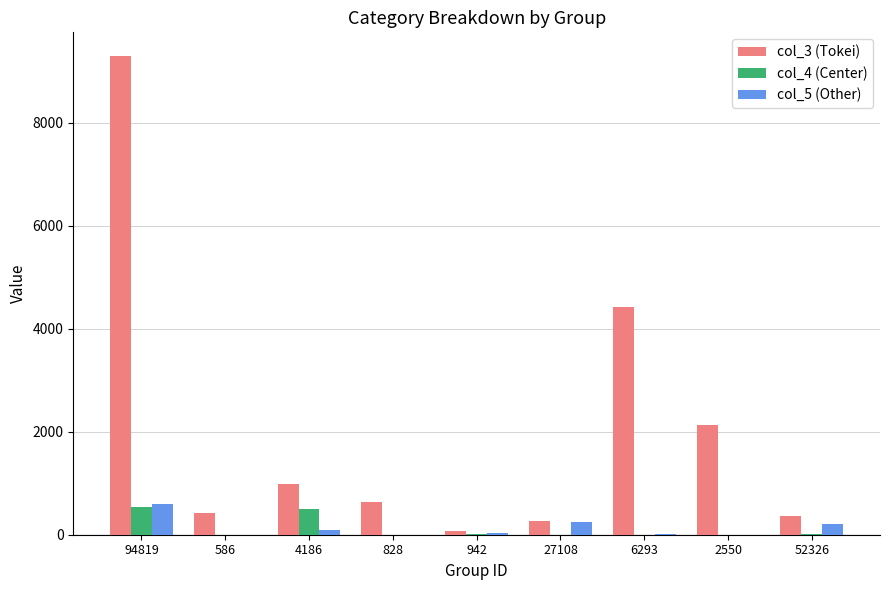

The value of col_3 (Tokei) at 6293 is 6067. True or false?

False